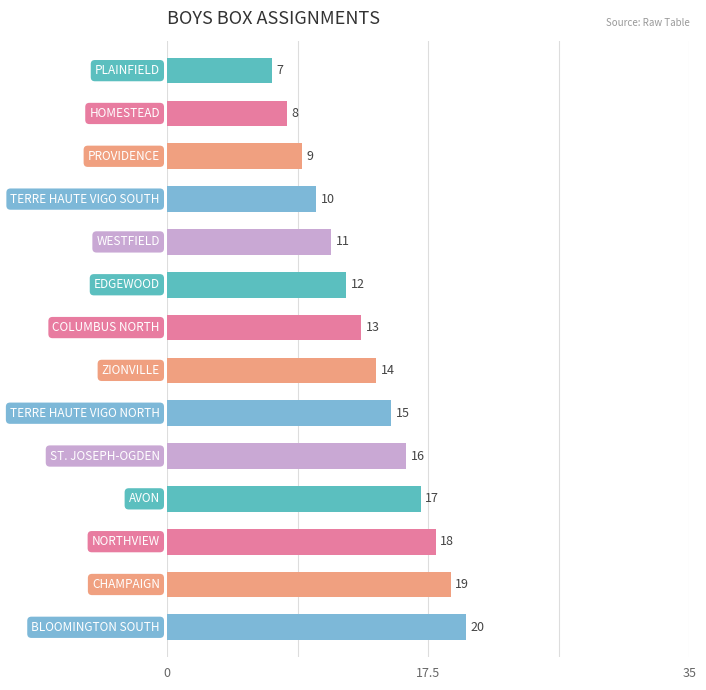

What is the value of the 3rd bar from the top?

9